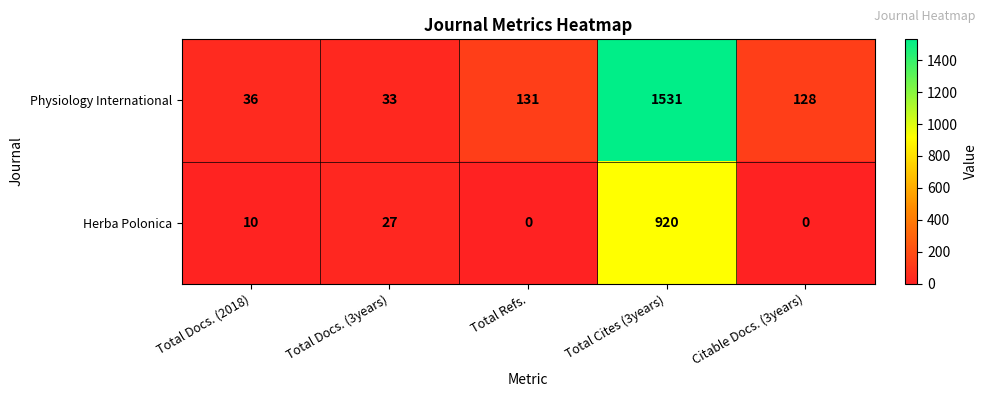

What is the spread (max minus min) of values at Total Docs. (3years)?

6